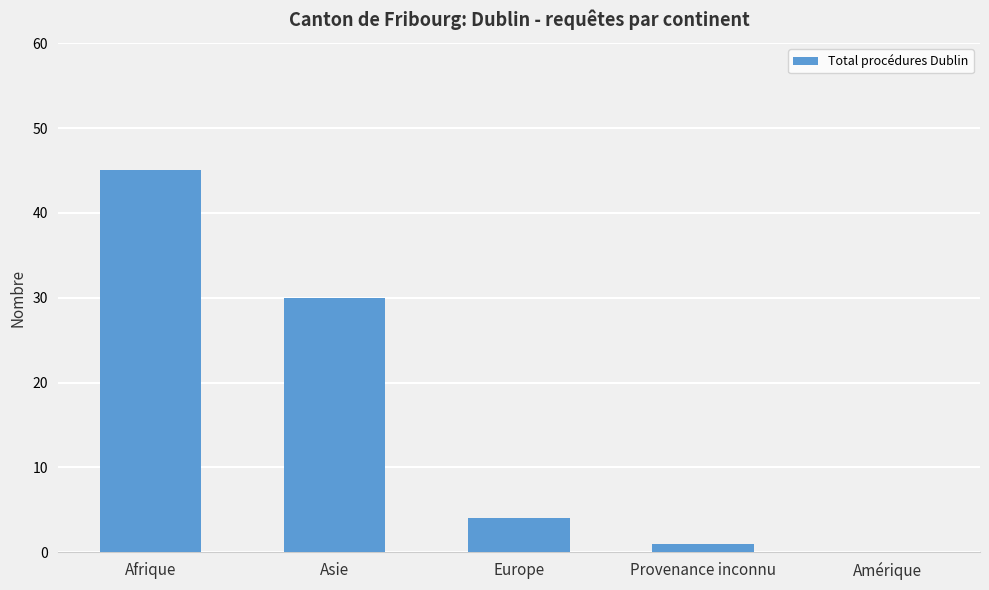

The value at Asie is 52. True or false?

False